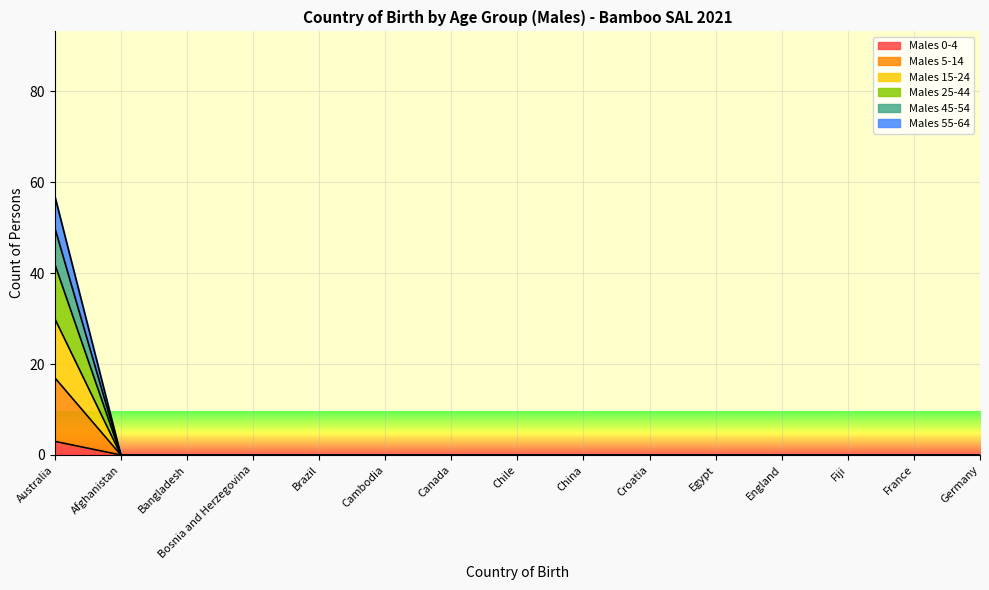

List the labels in order of Males 0-4 value, smallest first.

Afghanistan, Bangladesh, Bosnia and Herzegovina, Brazil, Cambodia, Canada, Chile, China, Croatia, Egypt, England, Fiji, France, Germany, Australia